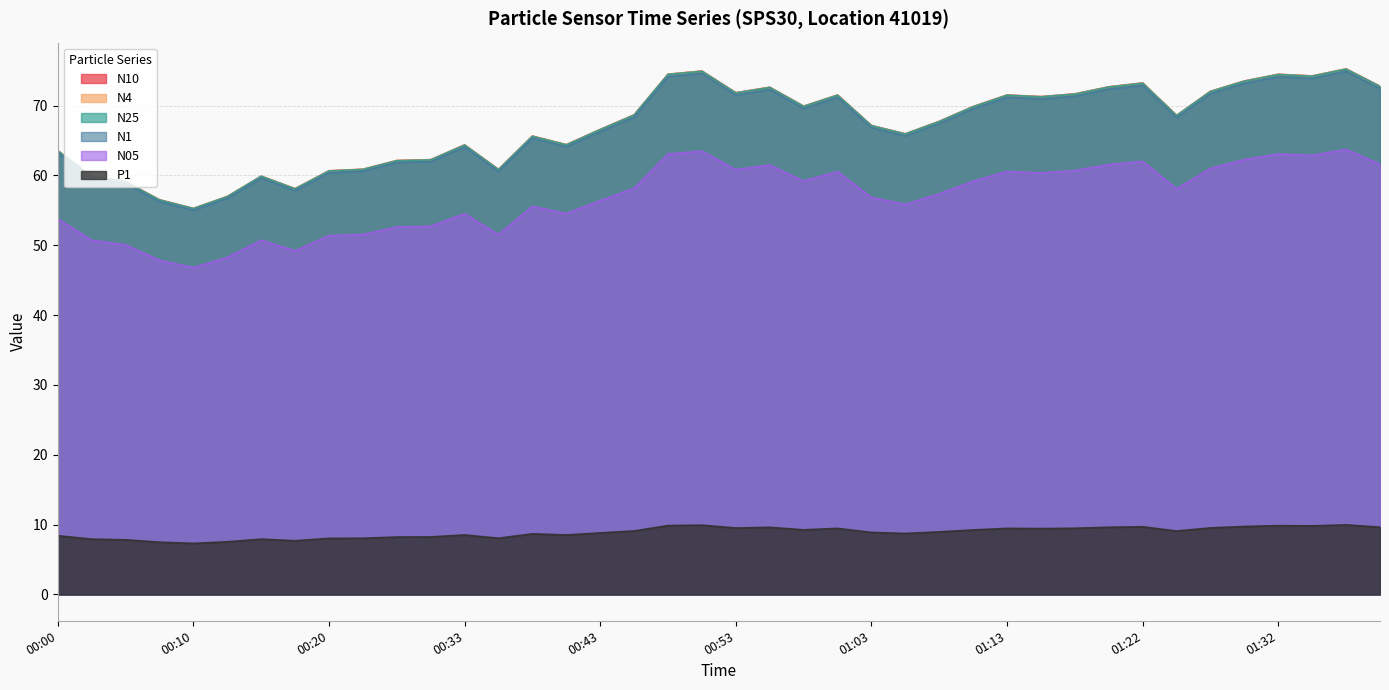

What is the sum of all N10 values?

2683.4